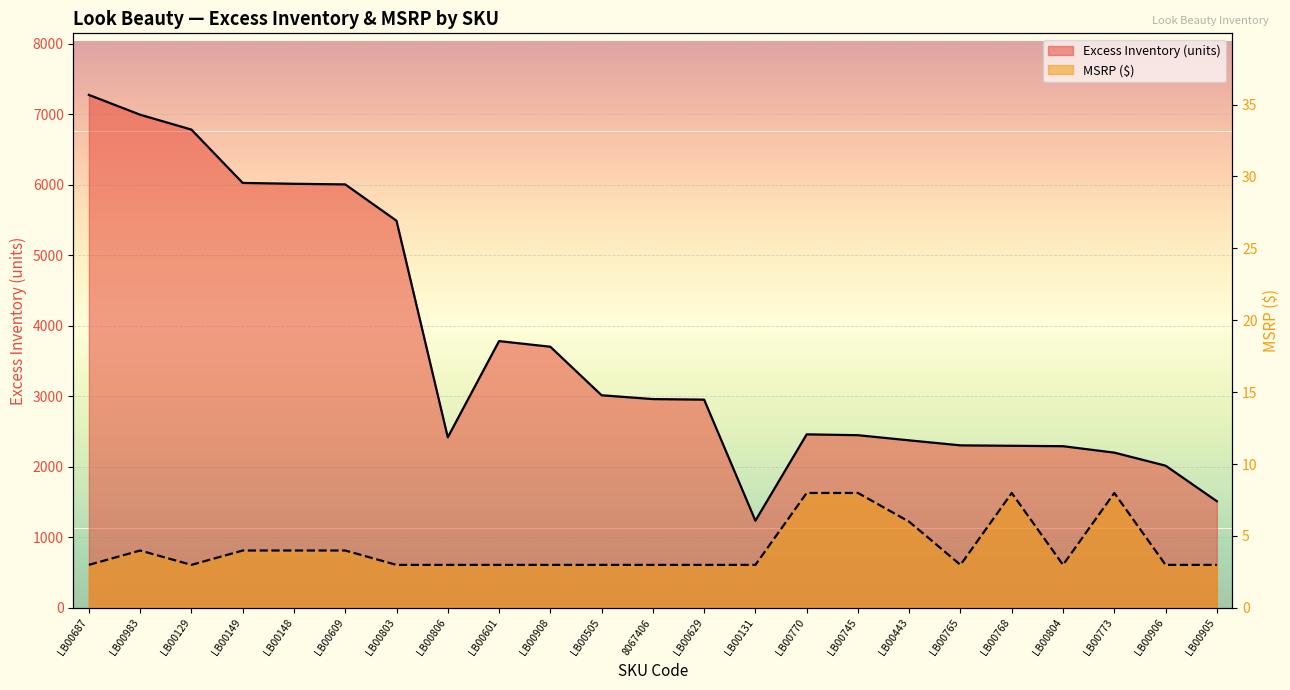

Reading left to right, transcribe all the data shown in this chart.

Excess Inventory: LB00687=7272.0	LB00983=6991.0	LB00129=6780.0	LB00149=6024.0	LB00148=6012.0	LB00609=6003.0	LB00803=5488.0	LB00806=2418.0	LB00601=3782.0	LB00908=3702.0	LB00505=3014.0	8067406=2960.0	LB00629=2952.0	LB00131=1236.0	LB00770=2460.0	LB00745=2448.0	LB00443=2375.0	LB00765=2304.0	LB00768=2298.0	LB00804=2292.0	LB00773=2201.0	LB00906=2016.0	LB00905=1512.0
MSRP: LB00687=3.0	LB00983=4.0	LB00129=3.0	LB00149=4.0	LB00148=4.0	LB00609=4.0	LB00803=3.0	LB00806=3.0	LB00601=3.0	LB00908=3.0	LB00505=3.0	8067406=3.0	LB00629=3.0	LB00131=3.0	LB00770=8.0	LB00745=8.0	LB00443=6.0	LB00765=3.0	LB00768=8.0	LB00804=3.0	LB00773=8.0	LB00906=3.0	LB00905=3.0